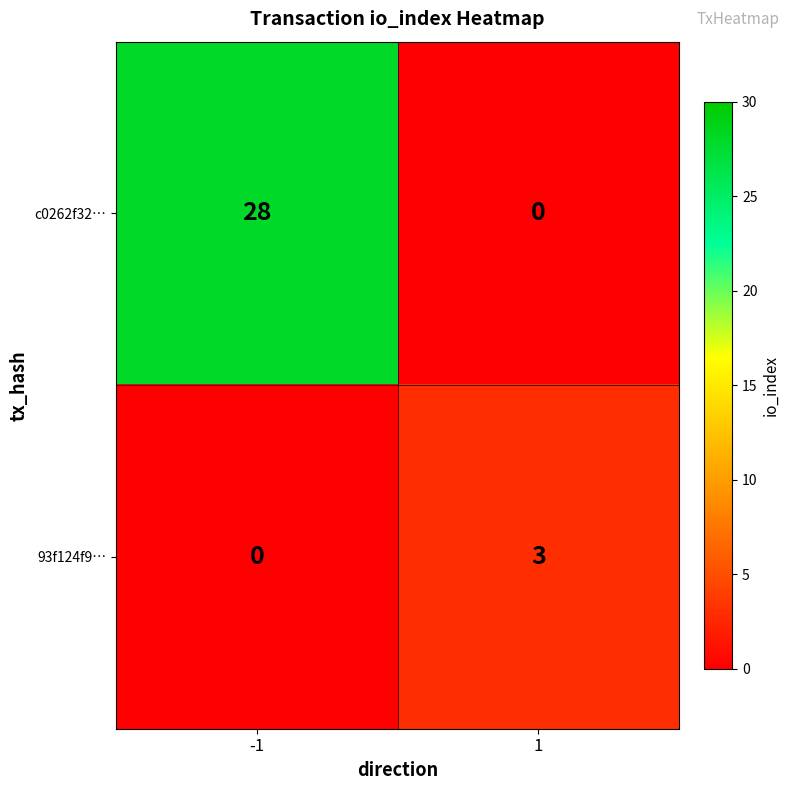

Reading right to left, extract all data points from this chart.

c0262f32…: 0	28
93f124f9…: 3	0